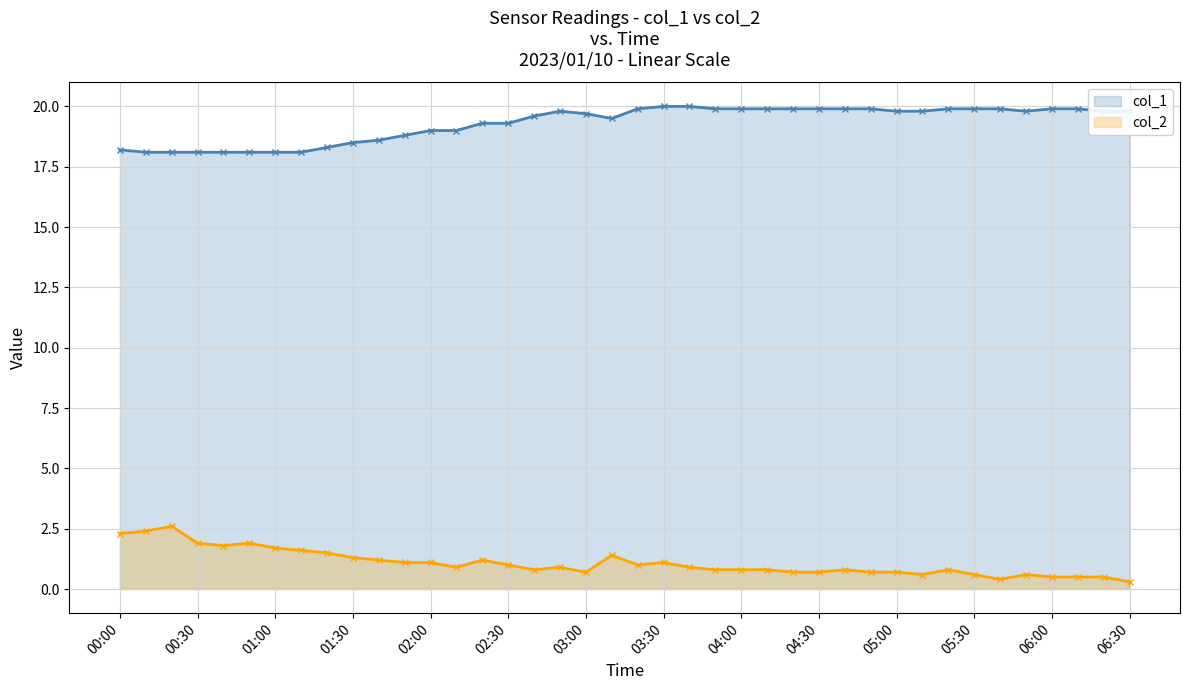

What is the maximum value shown in the chart?

20.0